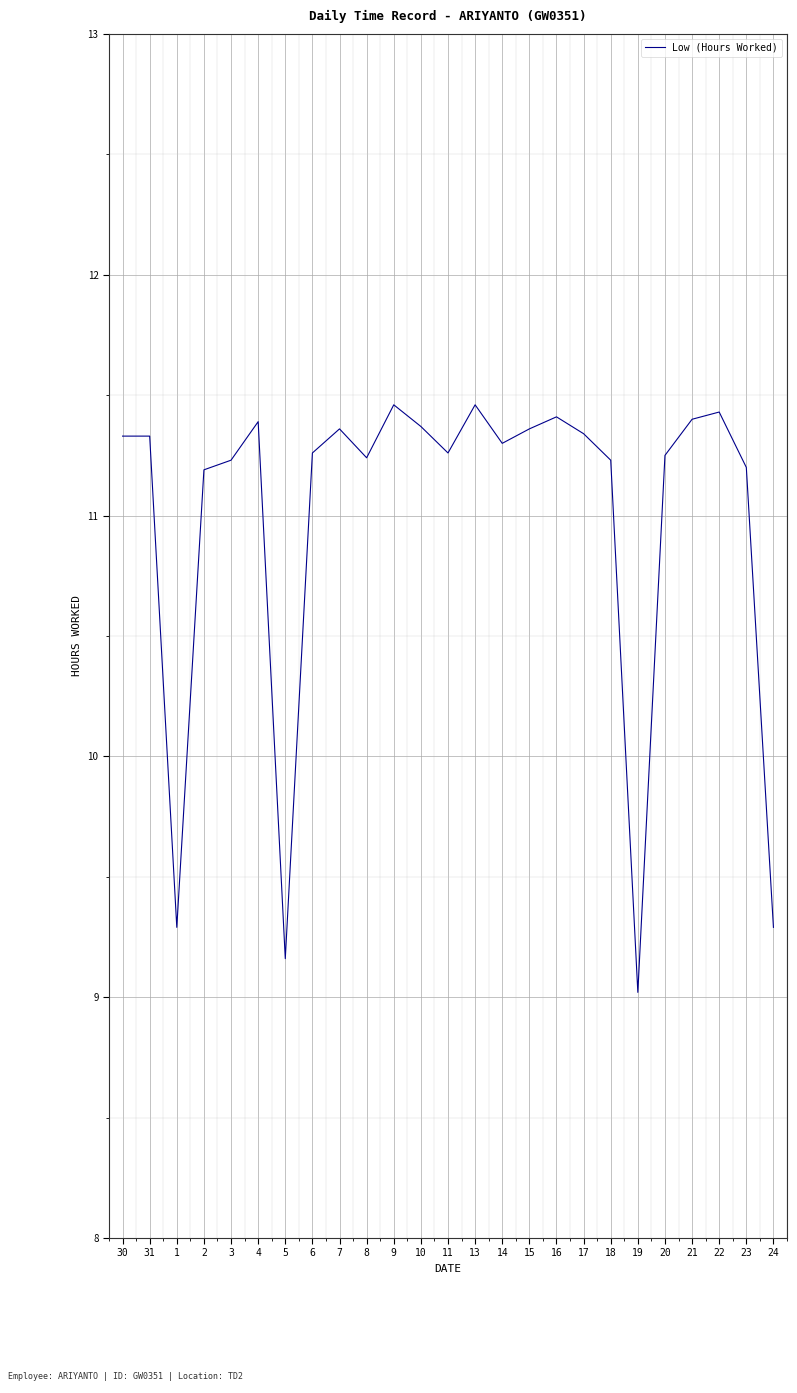

Is it true that the value at 14 is 5.5?

False